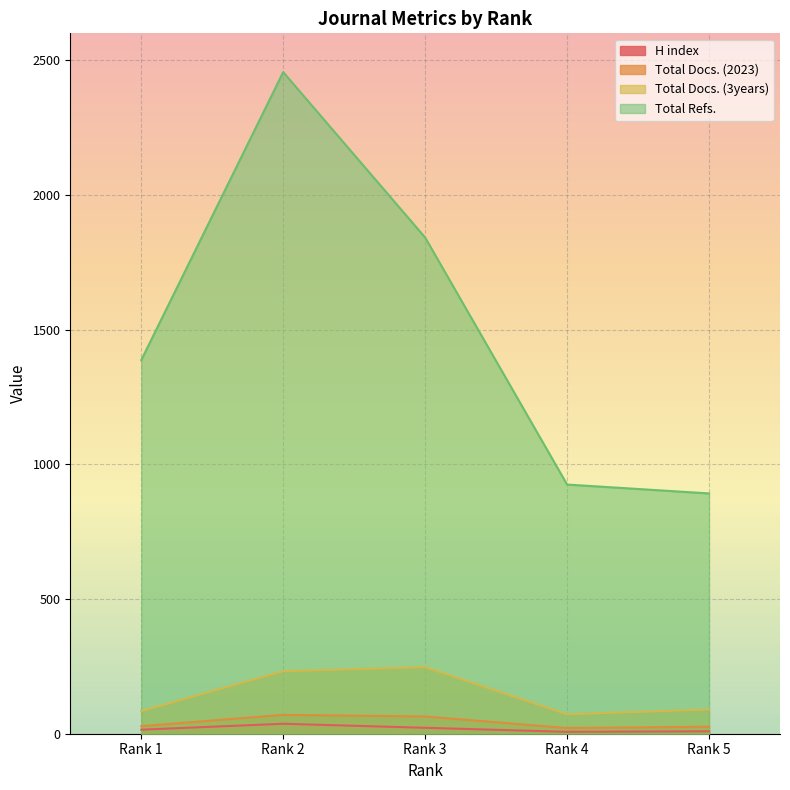

Between Rank 2 and Rank 1, which series saw the biggest shift?

Total Refs.